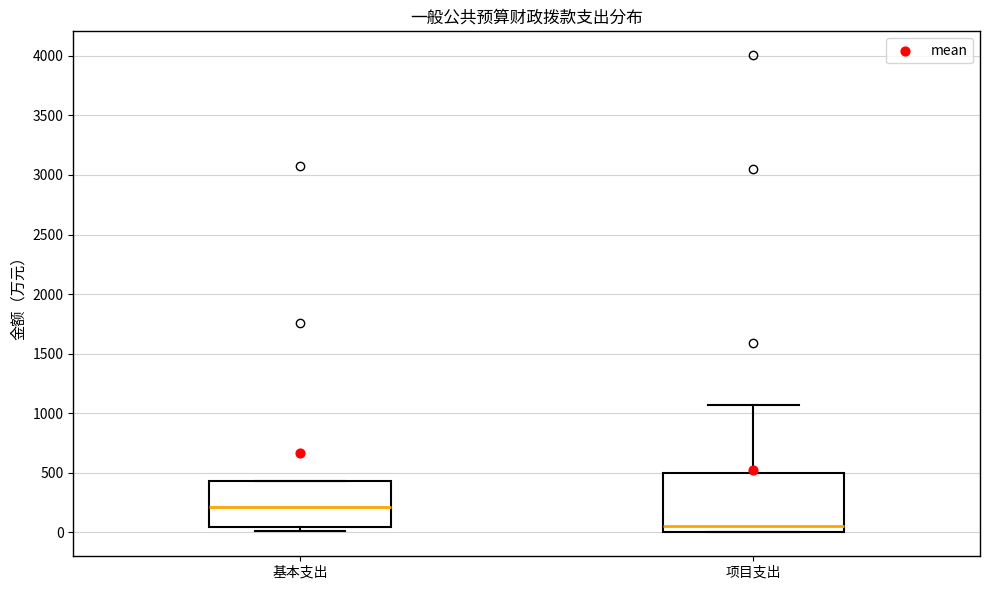

Reading left to right, transcribe this box plot: for each box, give where its median line is, the range the box spans, and where its two whiskers end, as read against the y-axis. The values are not printed on the chart, so give them approximately, as read against the axis.

基本支出: median 200, box 50 to 450, whiskers 0 to 450
项目支出: median 50, box 0 to 500, whiskers 0 to 1050